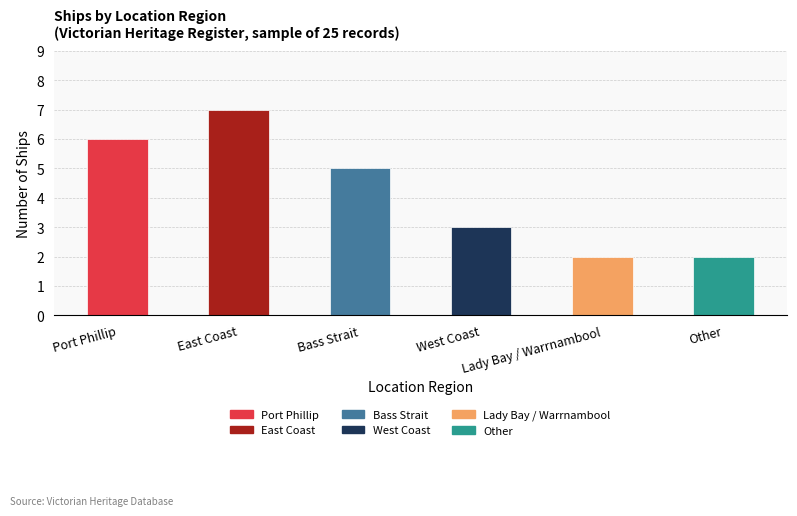

Does the chart contain any negative values?

No